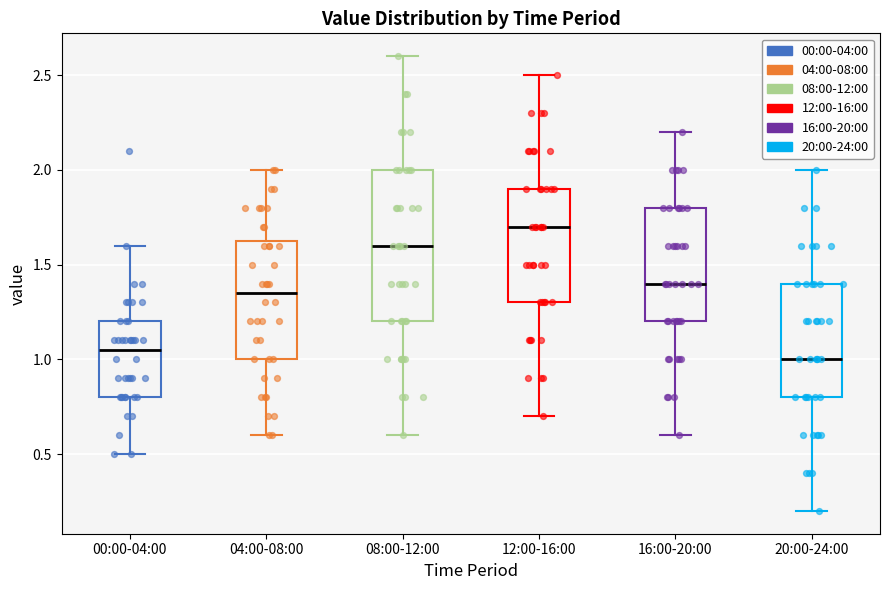

Reading left to right, read every box against the y-axis: the position of its median line, the range the box covers, and the ends of its whiskers. The values are not printed on the chart, so give them approximately, as read against the axis.

00:00-04:00: median 1.05, box 0.80 to 1.20, whiskers 0.50 to 1.60
04:00-08:00: median 1.35, box 1.00 to 1.65, whiskers 0.60 to 2.00
08:00-12:00: median 1.60, box 1.20 to 2.00, whiskers 0.60 to 2.60
12:00-16:00: median 1.70, box 1.30 to 1.90, whiskers 0.70 to 2.50
16:00-20:00: median 1.40, box 1.20 to 1.80, whiskers 0.60 to 2.20
20:00-24:00: median 1.00, box 0.80 to 1.40, whiskers 0.20 to 2.00